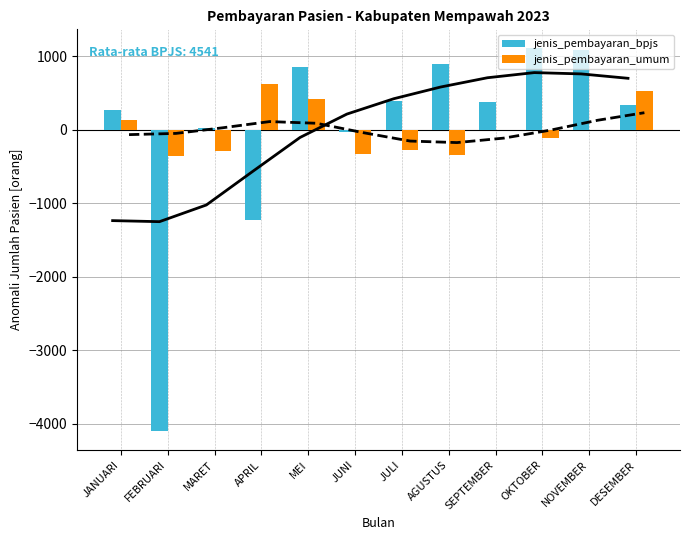

Rank the series by their maximum value, from lowest to highest.

jenis_pembayaran_umum, jenis_pembayaran_bpjs